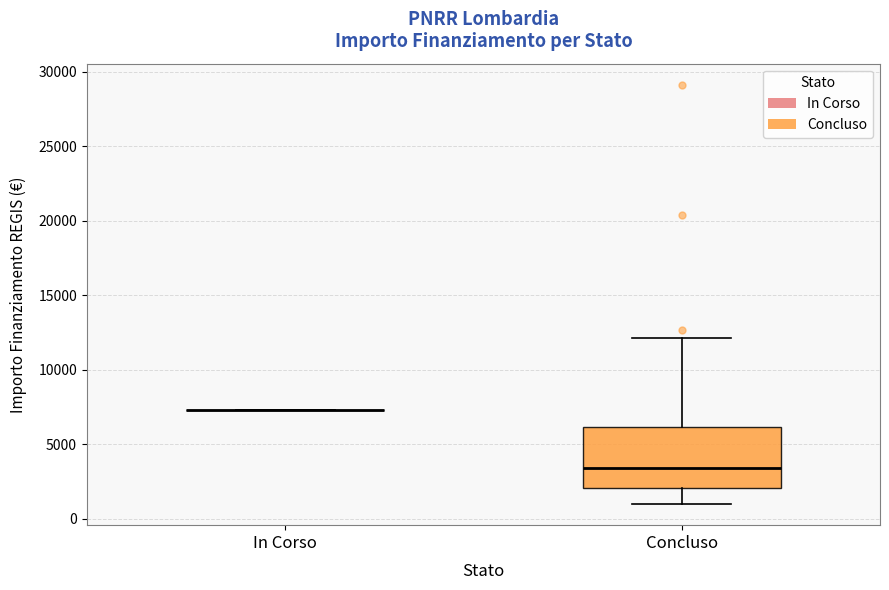

Reading left to right, read every box against the y-axis: the position of its median line, the range the box covers, and the ends of its whiskers. The values are not printed on the chart, so give them approximately, as read against the axis.

In Corso: box collapsed to a line at 7500, whiskers 7500 to 7500
Concluso: median 3500, box 2000 to 6000, whiskers 1000 to 12000